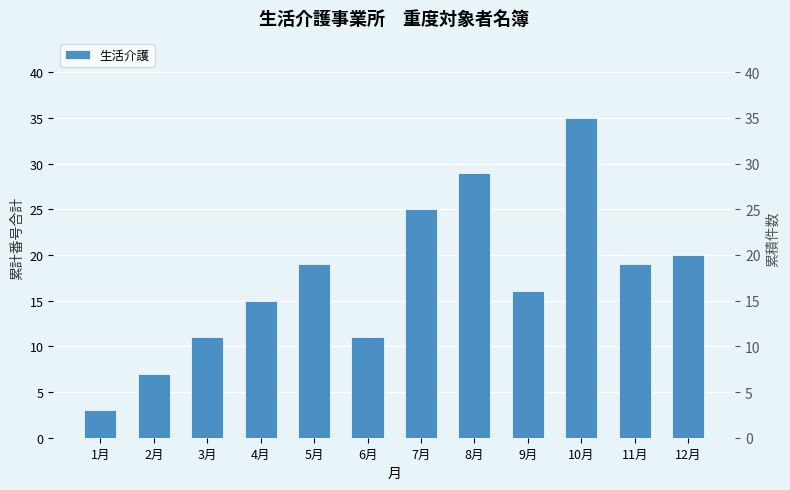

At which category does the chart reach its peak across all series?

10月